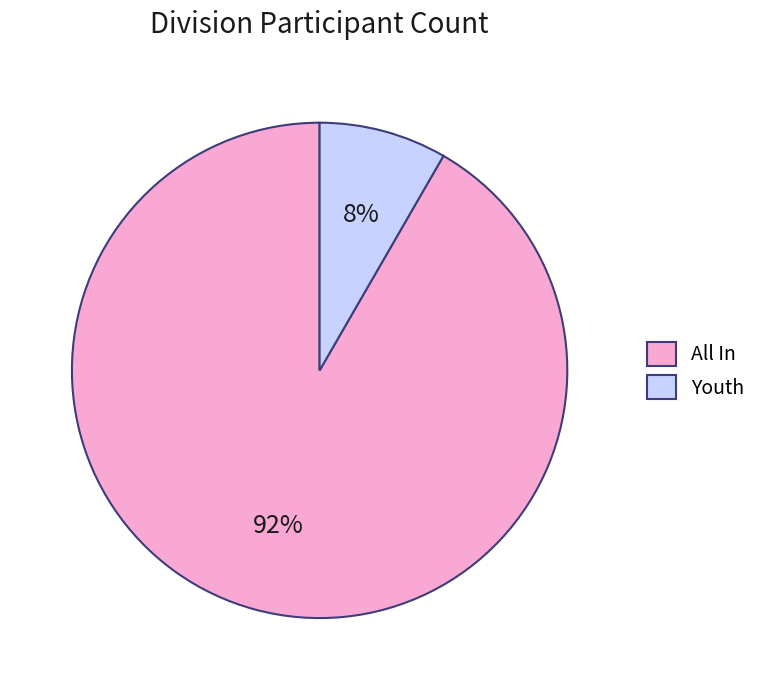

Rank the categories by value from lowest to highest.

Youth, All In